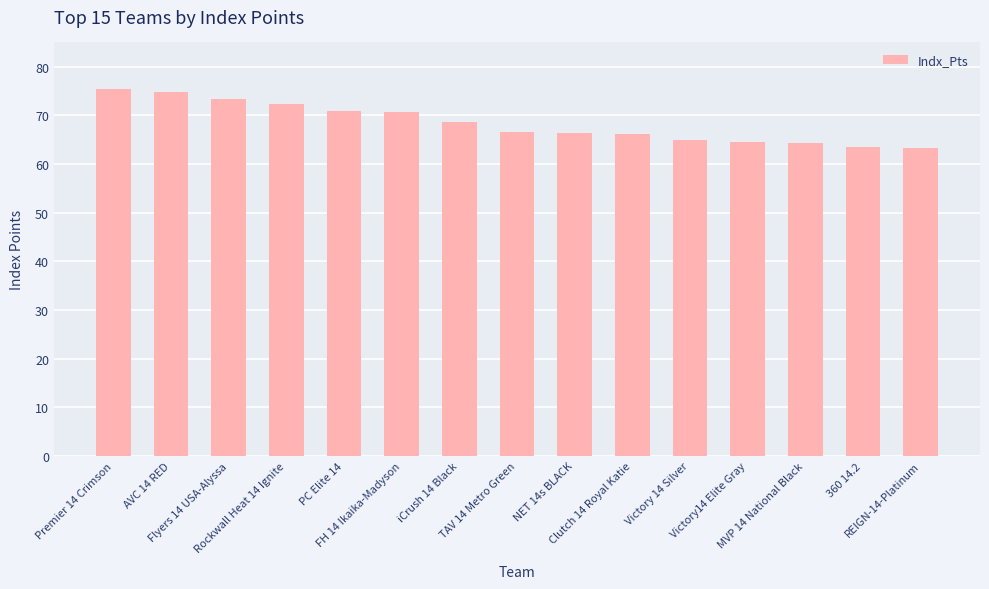

The chart shows a value of 105.9 at Premier 14 Crimson. True or false?

False